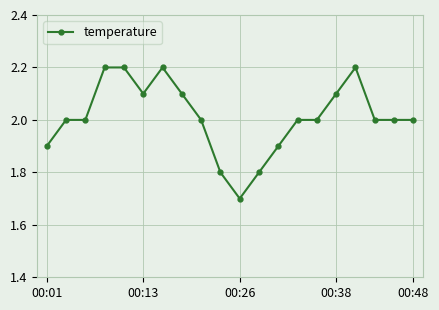

What is the greatest value displayed?

2.2